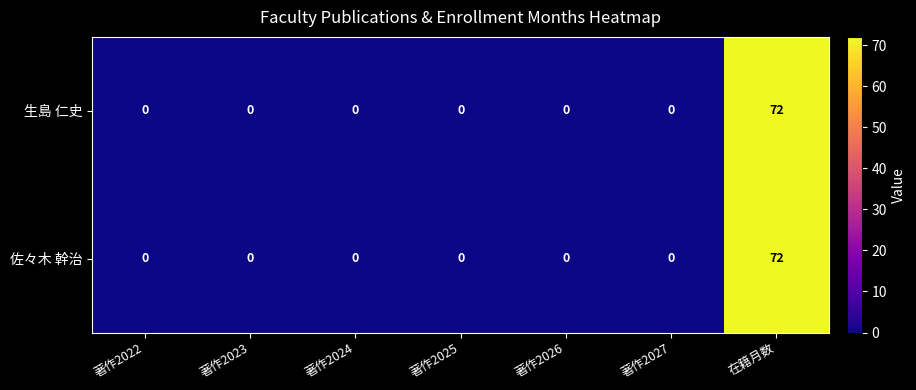

At which category is the sum across all series the highest?

在籍月数